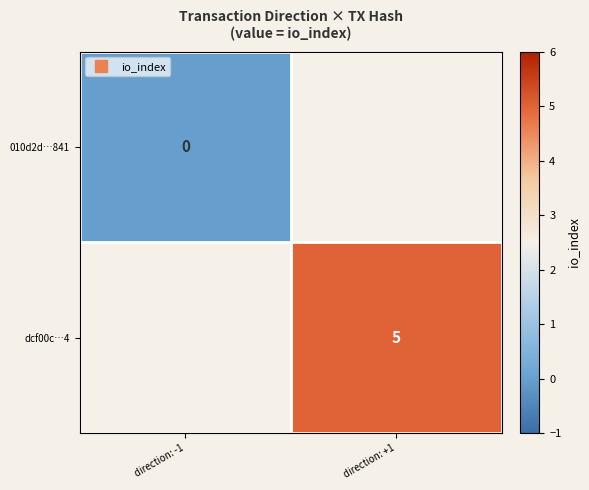

Is it true that dcf00c…4 equals 3.2 at direction: +1?

False